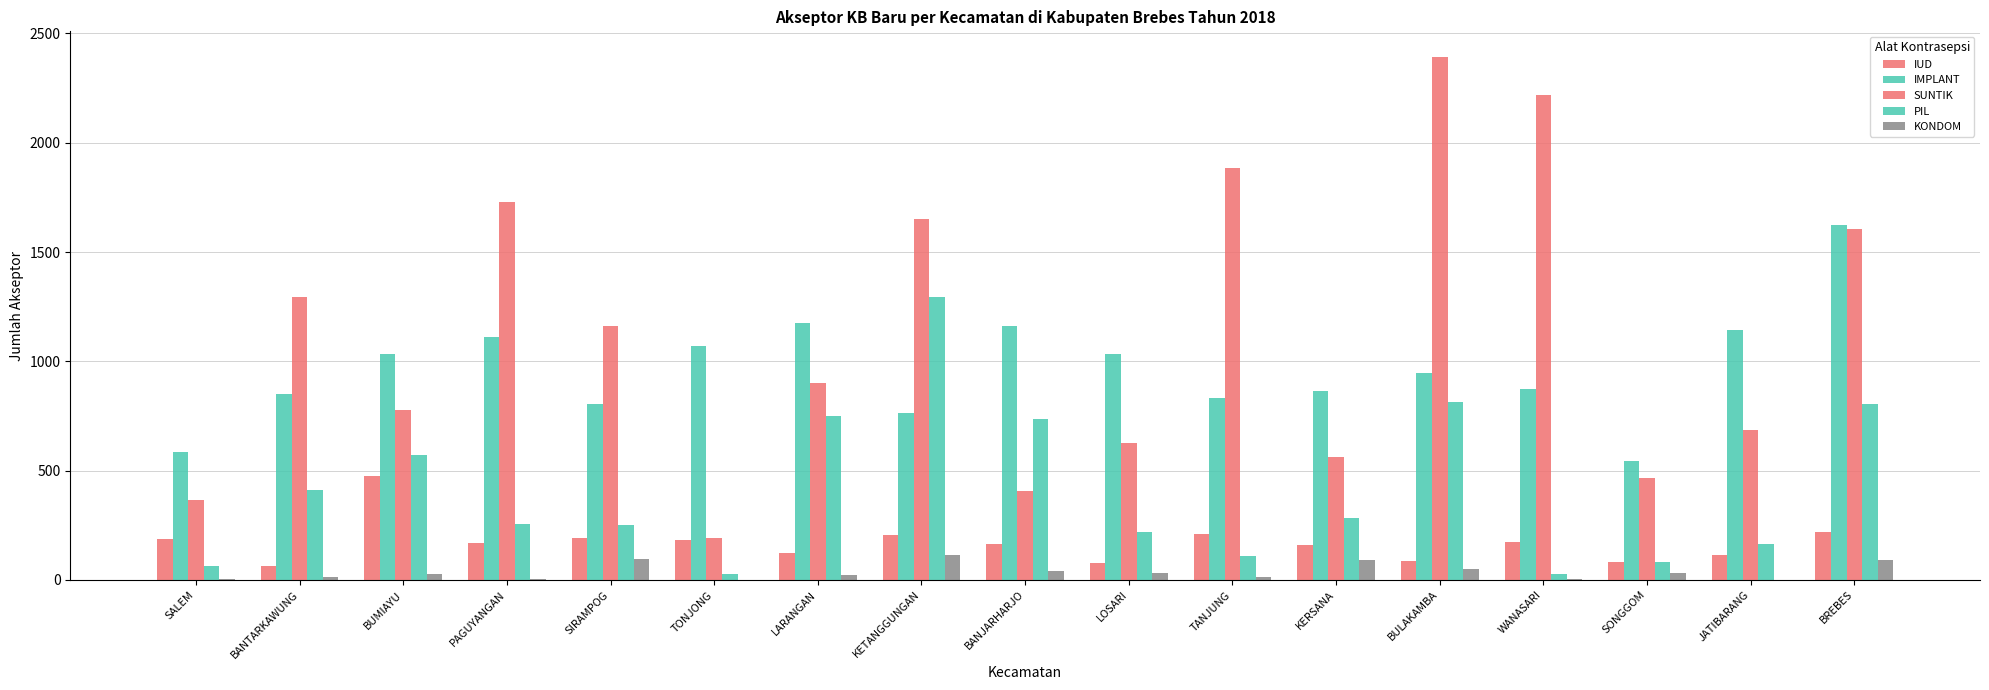

What is the difference between the second highest and minimum values in the SUNTIK series?

2030